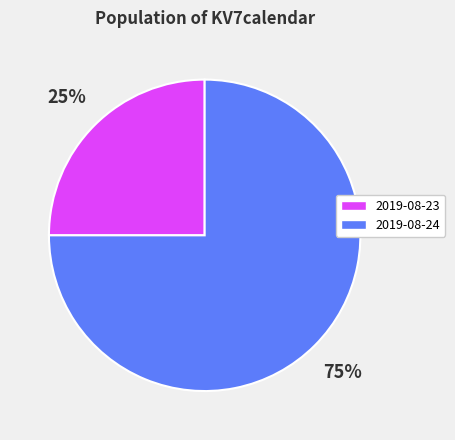

Does any single category account for the majority?

Yes